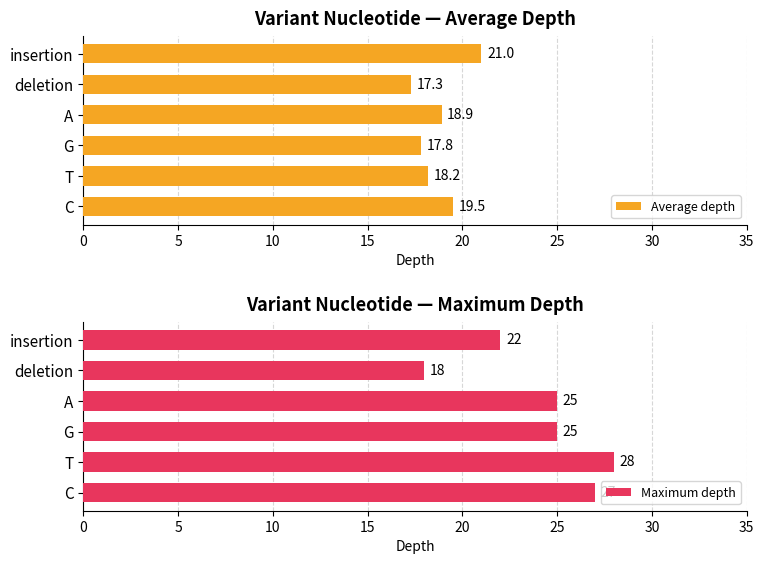

What is the value of the Maximum depth bar at the 2nd from the left?

28.0